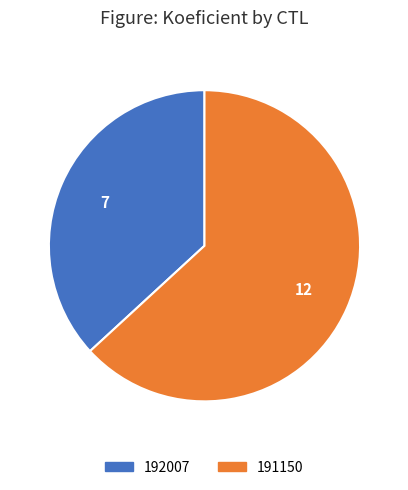

Does 191150 account for over 50% of the chart?

Yes